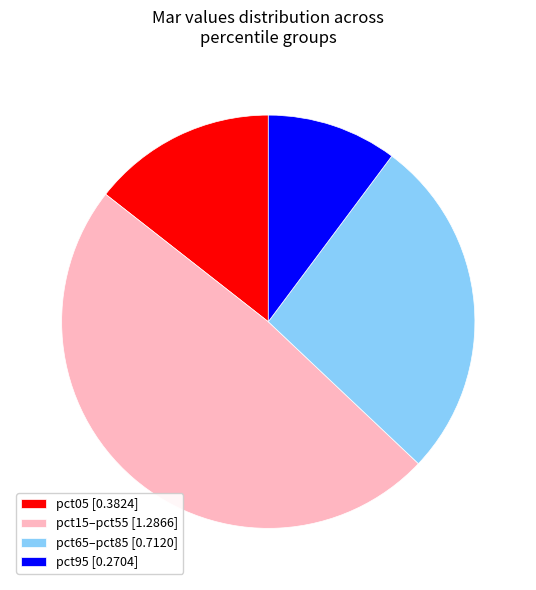

Is pct05 [0.3824] the majority of the pie?

No